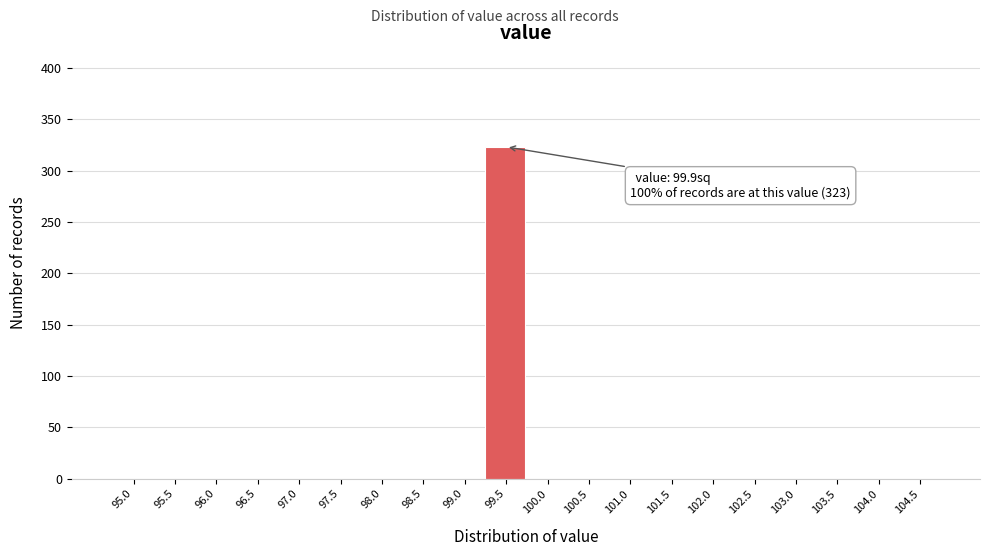

Reading left to right, list all the values displayed in this chart.

95.0=0	95.5=0	96.0=0	96.5=0	97.0=0	97.5=0	98.0=0	98.5=0	99.0=0	99.5=323	100.0=0	100.5=0	101.0=0	101.5=0	102.0=0	102.5=0	103.0=0	103.5=0	104.0=0	104.5=0